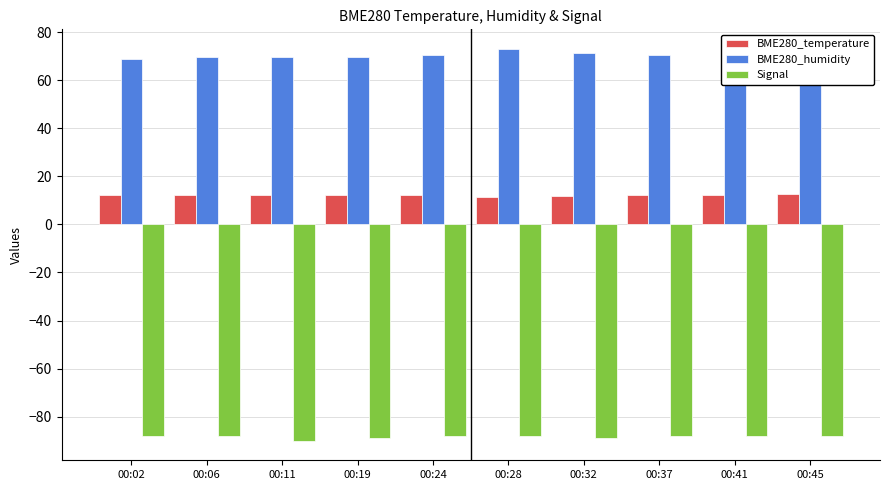

What is the difference between the highest and lowest values at 00:41?

157.8